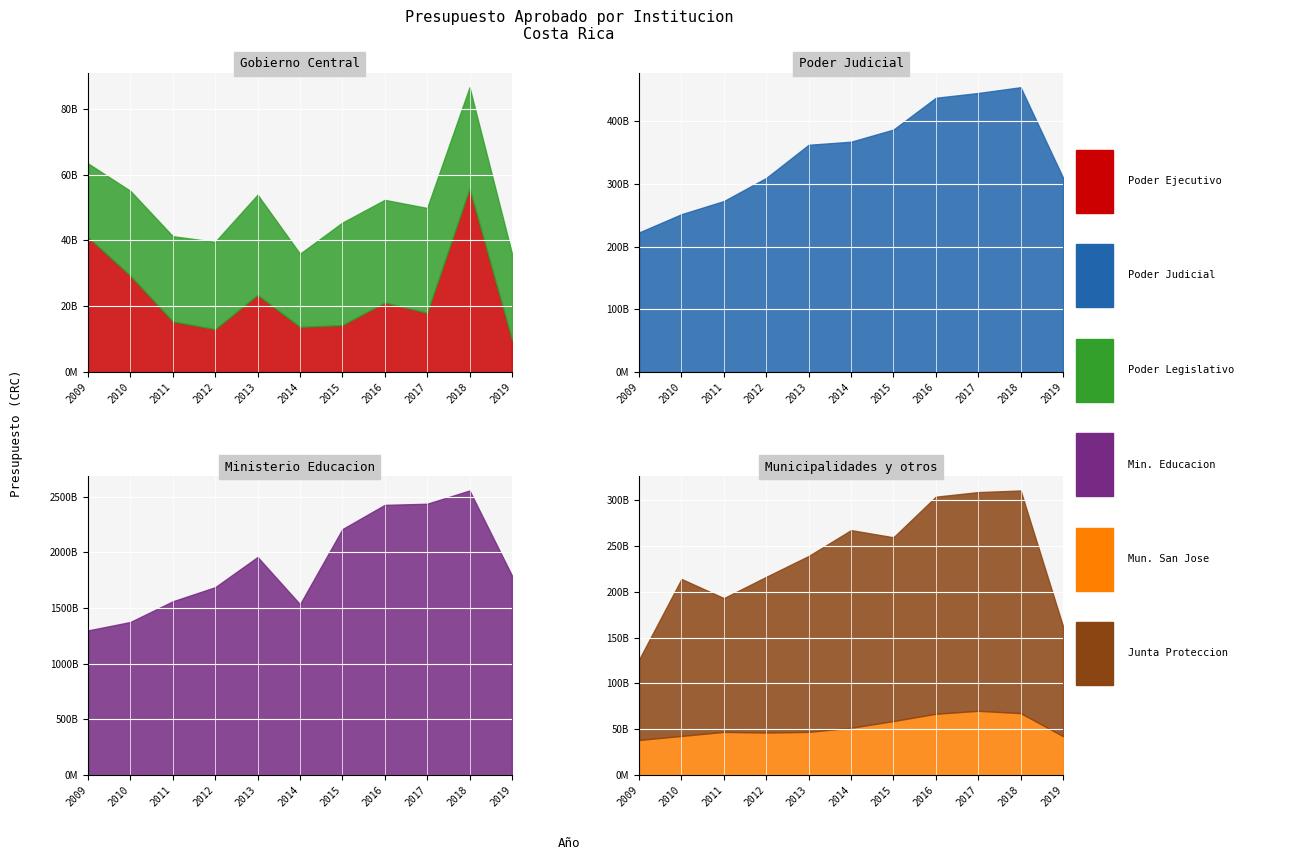

How many interior local valleys does the Poder Legislativo series have?

1